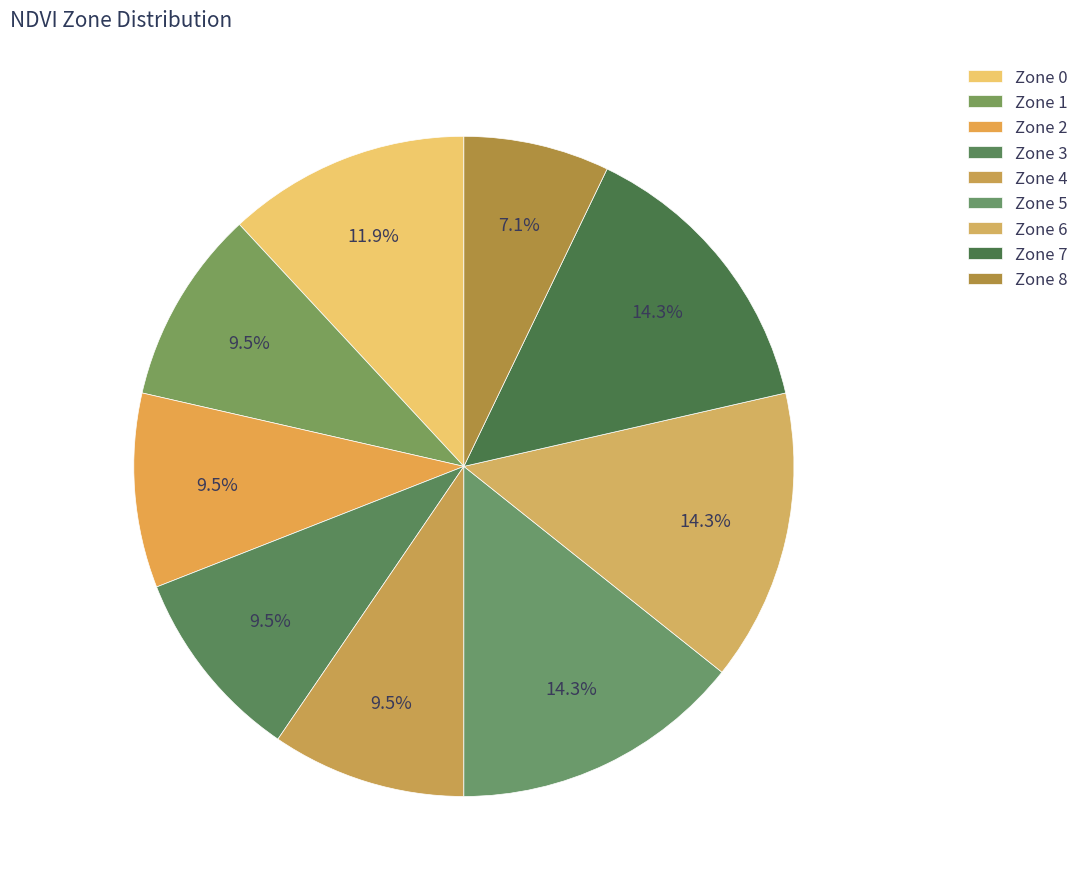

How many segments does this pie chart have?

9